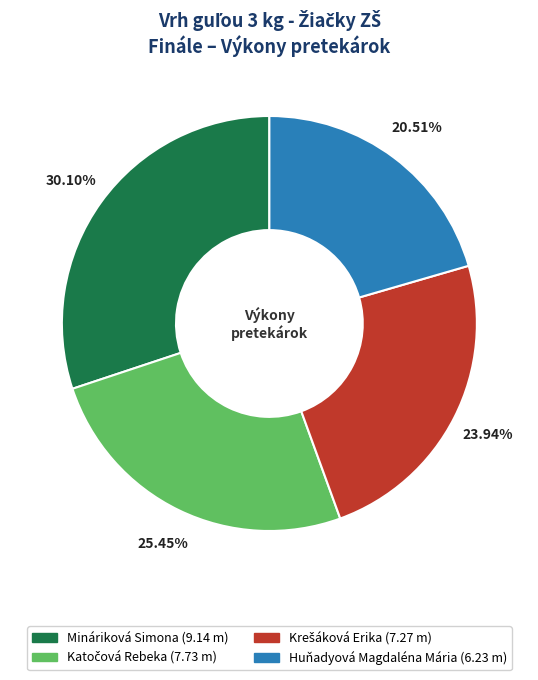

Is there a majority slice in this chart?

No